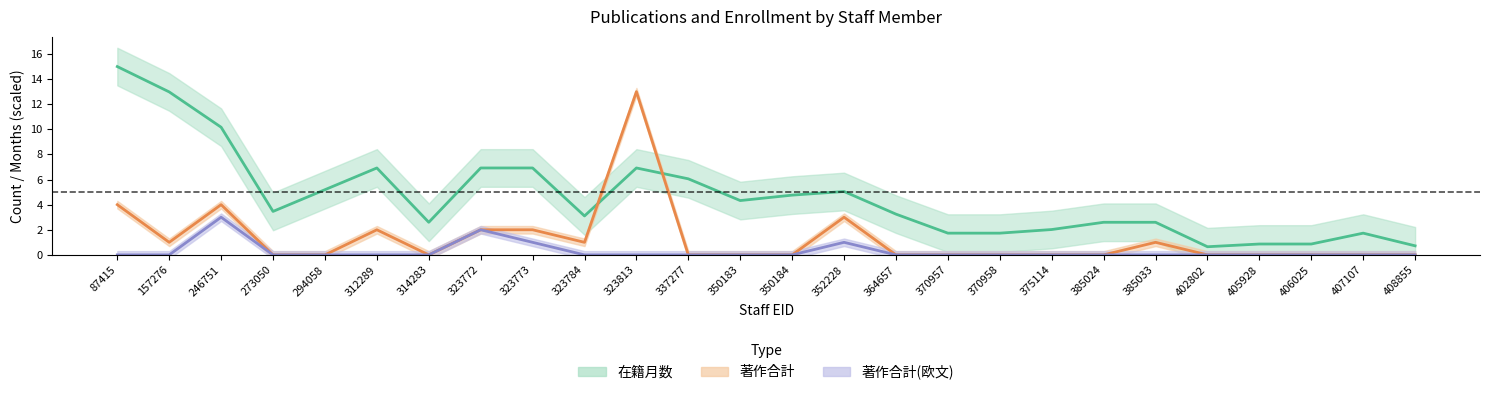

What is the difference between the highest and lowest values at 370958?

1.7